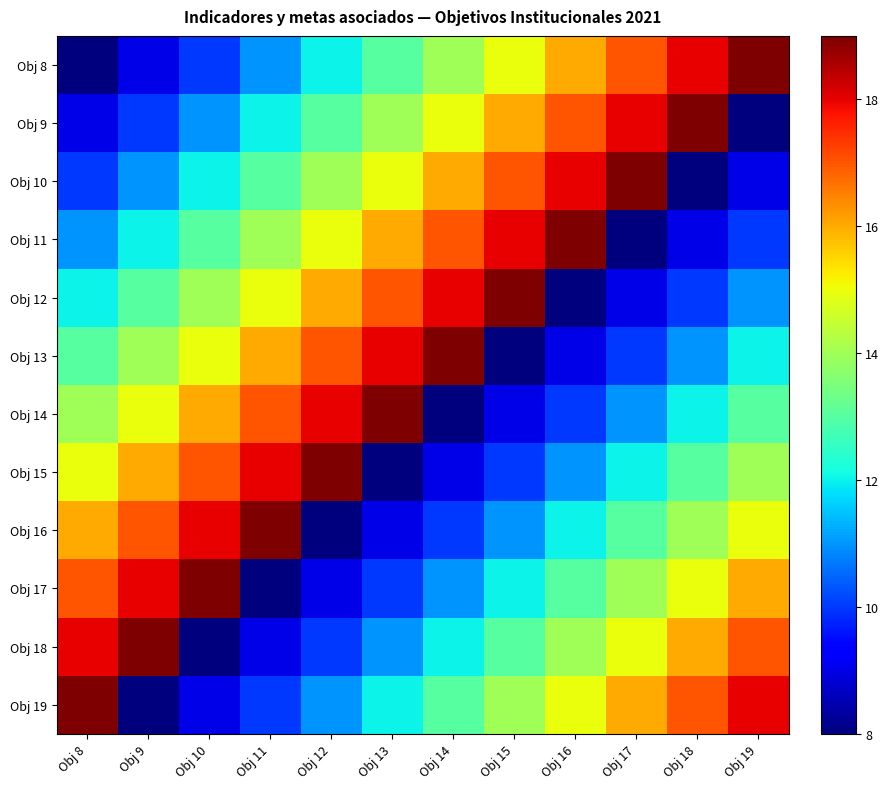

Reading left to right, extract all data points from this chart.

Obj 8: Obj 8=8	Obj 9=9	Obj 10=10	Obj 11=11	Obj 12=12	Obj 13=13	Obj 14=14	Obj 15=15	Obj 16=16	Obj 17=17	Obj 18=18	Obj 19=19
Obj 9: Obj 8=9	Obj 9=10	Obj 10=11	Obj 11=12	Obj 12=13	Obj 13=14	Obj 14=15	Obj 15=16	Obj 16=17	Obj 17=18	Obj 18=19	Obj 19=8
Obj 10: Obj 8=10	Obj 9=11	Obj 10=12	Obj 11=13	Obj 12=14	Obj 13=15	Obj 14=16	Obj 15=17	Obj 16=18	Obj 17=19	Obj 18=8	Obj 19=9
Obj 11: Obj 8=11	Obj 9=12	Obj 10=13	Obj 11=14	Obj 12=15	Obj 13=16	Obj 14=17	Obj 15=18	Obj 16=19	Obj 17=8	Obj 18=9	Obj 19=10
Obj 12: Obj 8=12	Obj 9=13	Obj 10=14	Obj 11=15	Obj 12=16	Obj 13=17	Obj 14=18	Obj 15=19	Obj 16=8	Obj 17=9	Obj 18=10	Obj 19=11
Obj 13: Obj 8=13	Obj 9=14	Obj 10=15	Obj 11=16	Obj 12=17	Obj 13=18	Obj 14=19	Obj 15=8	Obj 16=9	Obj 17=10	Obj 18=11	Obj 19=12
Obj 14: Obj 8=14	Obj 9=15	Obj 10=16	Obj 11=17	Obj 12=18	Obj 13=19	Obj 14=8	Obj 15=9	Obj 16=10	Obj 17=11	Obj 18=12	Obj 19=13
Obj 15: Obj 8=15	Obj 9=16	Obj 10=17	Obj 11=18	Obj 12=19	Obj 13=8	Obj 14=9	Obj 15=10	Obj 16=11	Obj 17=12	Obj 18=13	Obj 19=14
Obj 16: Obj 8=16	Obj 9=17	Obj 10=18	Obj 11=19	Obj 12=8	Obj 13=9	Obj 14=10	Obj 15=11	Obj 16=12	Obj 17=13	Obj 18=14	Obj 19=15
Obj 17: Obj 8=17	Obj 9=18	Obj 10=19	Obj 11=8	Obj 12=9	Obj 13=10	Obj 14=11	Obj 15=12	Obj 16=13	Obj 17=14	Obj 18=15	Obj 19=16
Obj 18: Obj 8=18	Obj 9=19	Obj 10=8	Obj 11=9	Obj 12=10	Obj 13=11	Obj 14=12	Obj 15=13	Obj 16=14	Obj 17=15	Obj 18=16	Obj 19=17
Obj 19: Obj 8=19	Obj 9=8	Obj 10=9	Obj 11=10	Obj 12=11	Obj 13=12	Obj 14=13	Obj 15=14	Obj 16=15	Obj 17=16	Obj 18=17	Obj 19=18